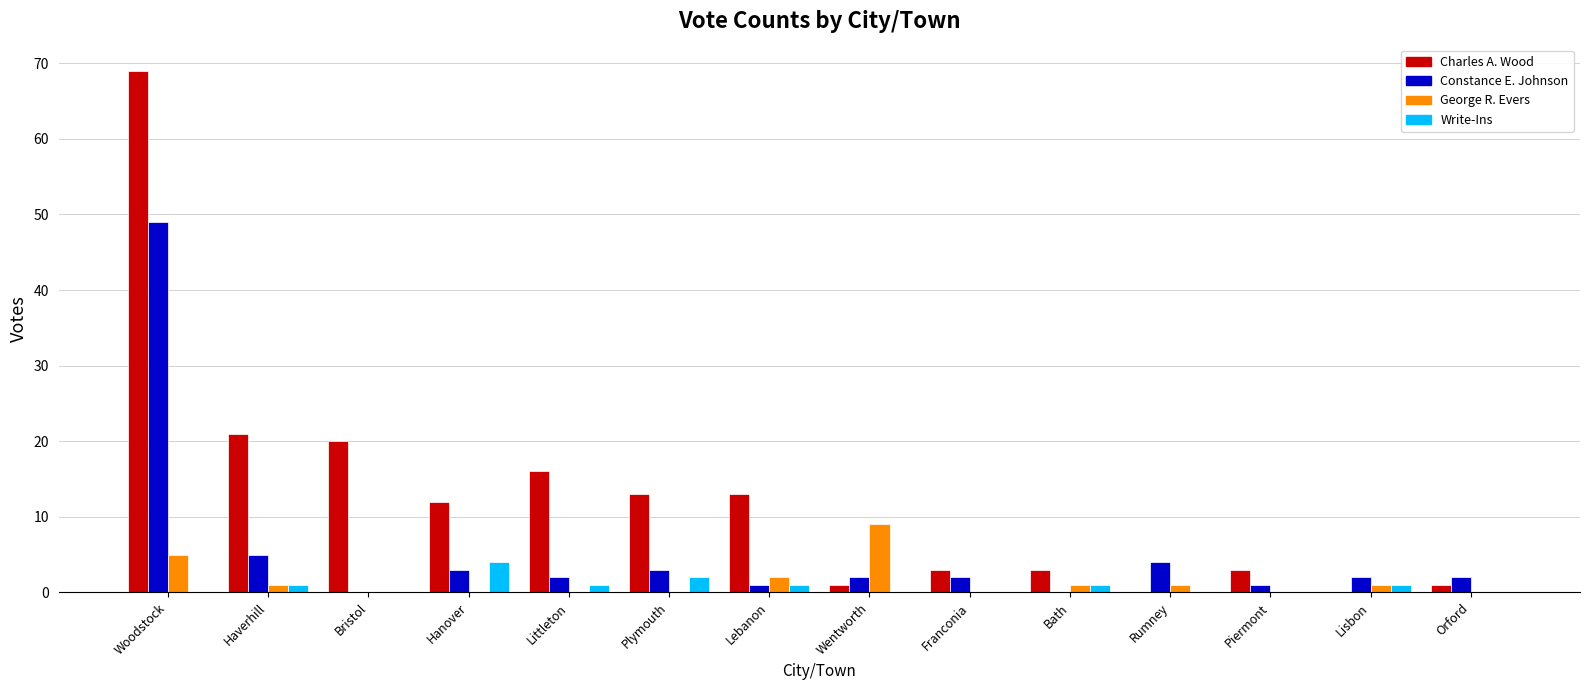

The Write-Ins series shows 1 at Lisbon. True or false?

True